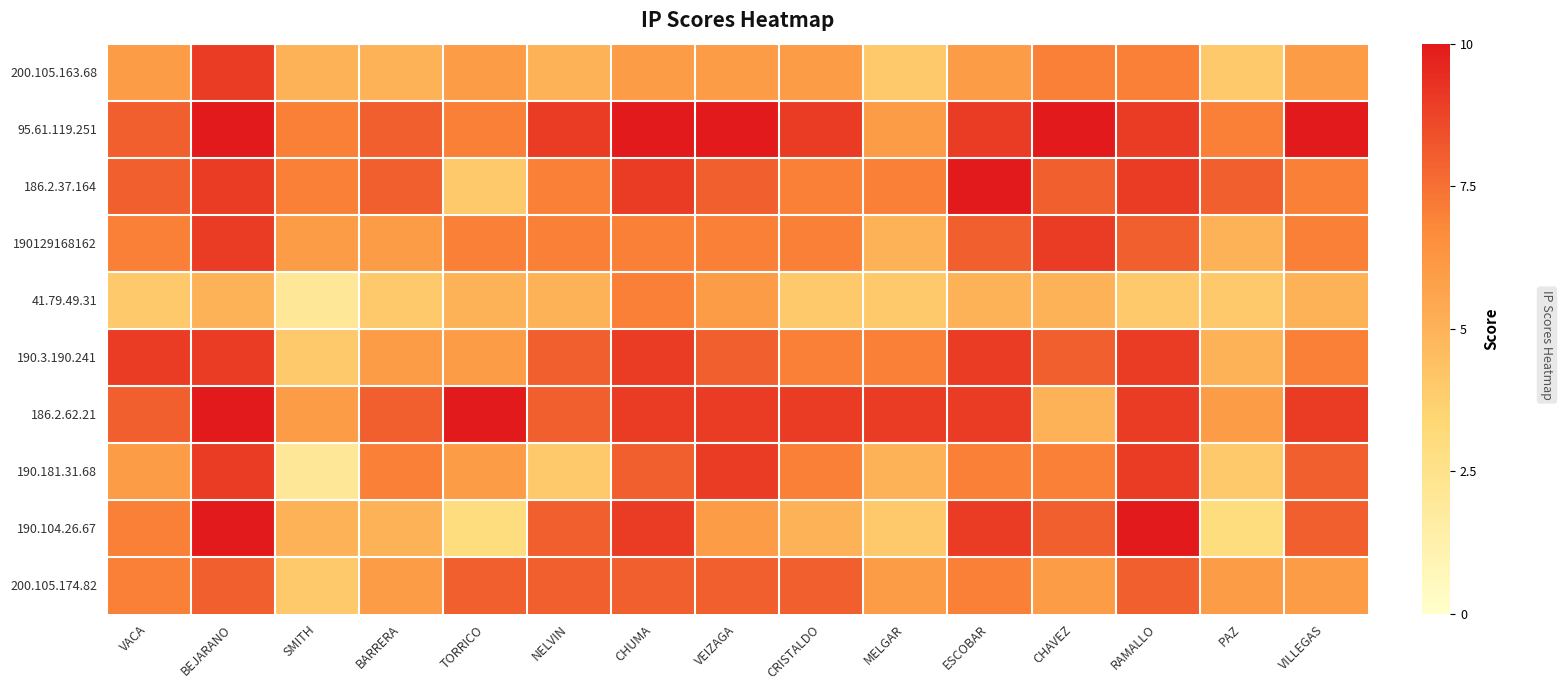

At how many categories does at least one series exceed 5?

15